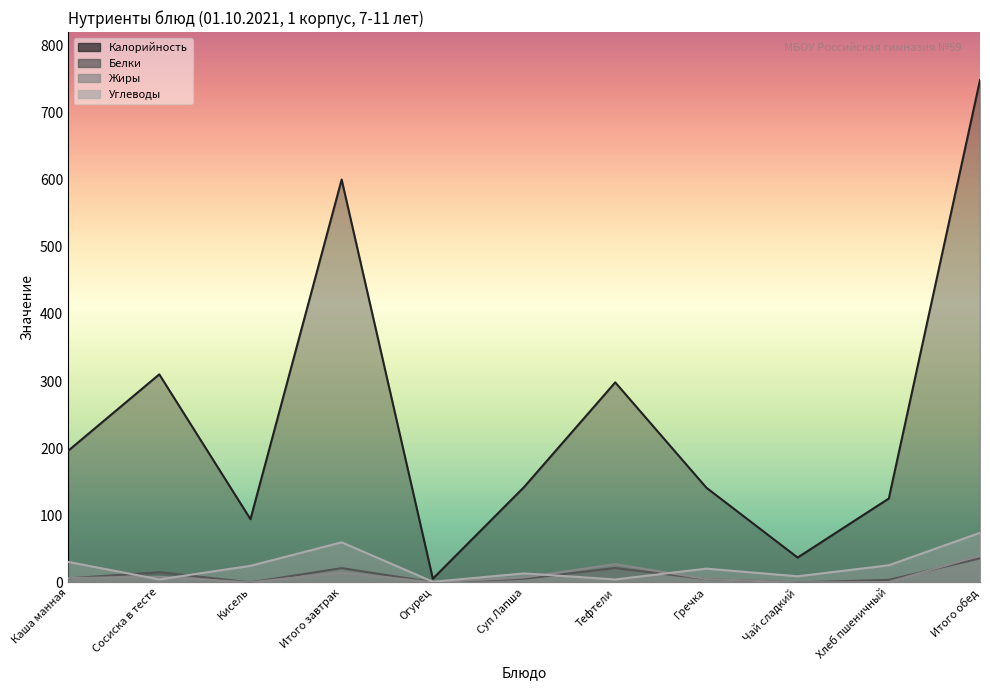

What is the spread (max minus min) of values at Каша манная?

190.0